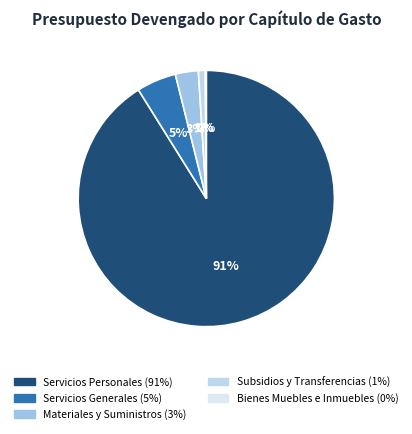

Rank the categories by value from lowest to highest.

Bienes Muebles e Inmuebles, Subsidios y Transferencias, Materiales y Suministros, Servicios Generales, Servicios Personales